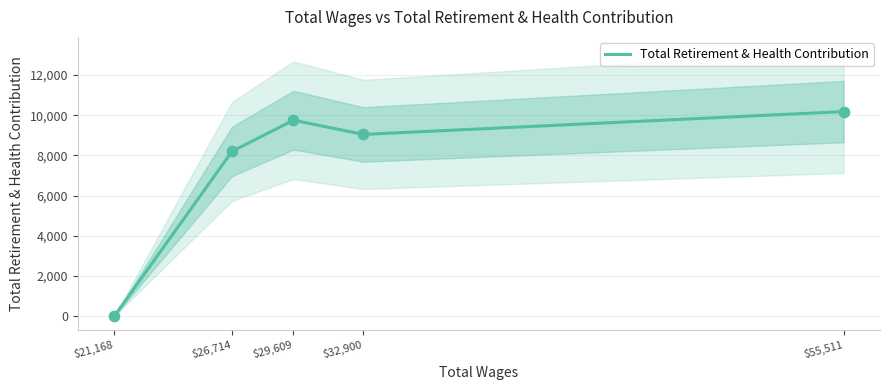

What is the change in value from 32900.0 to 21168.0?

-9042